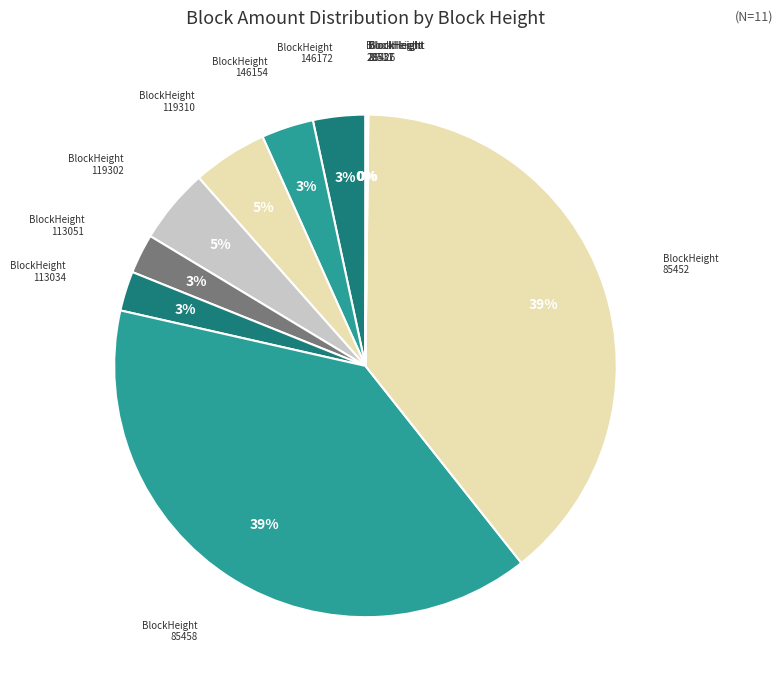

How many slices are in this pie chart?

11